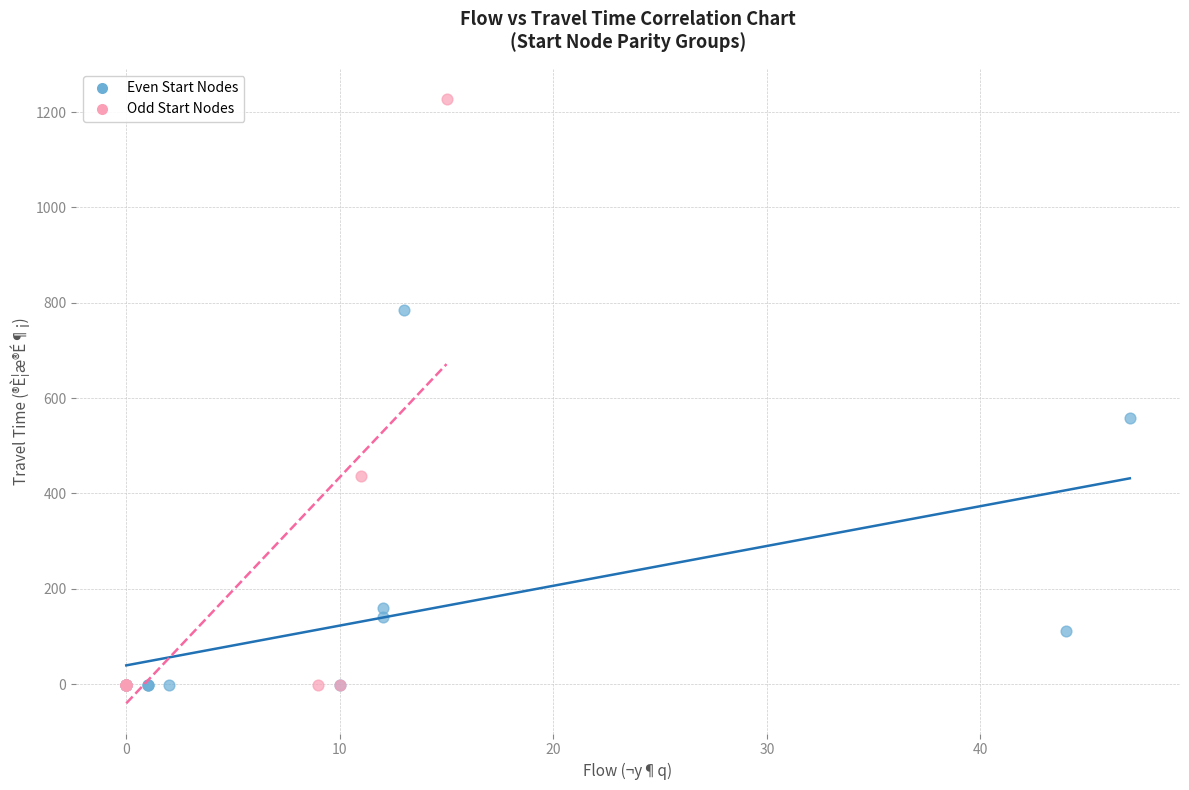

Which series reaches the maximum Y coordinate?

Odd Start Nodes